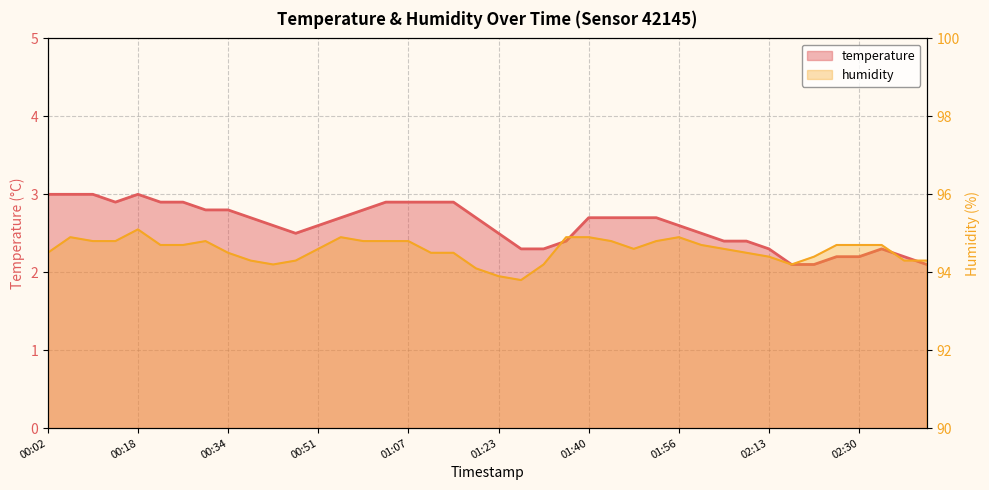

How many interior local peaks does the humidity series have?

5